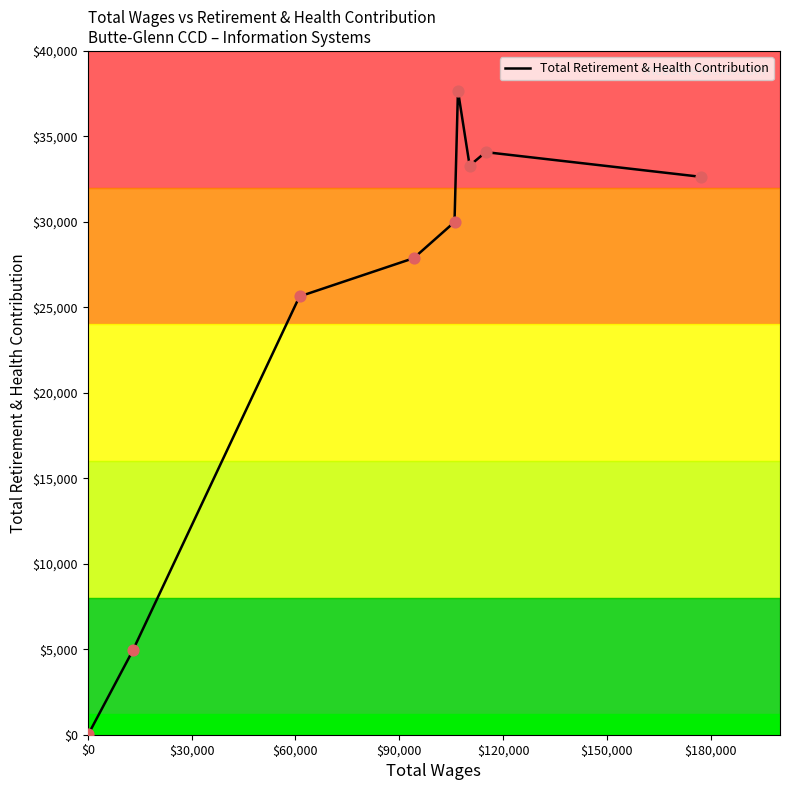

What is the greatest value displayed?

37674